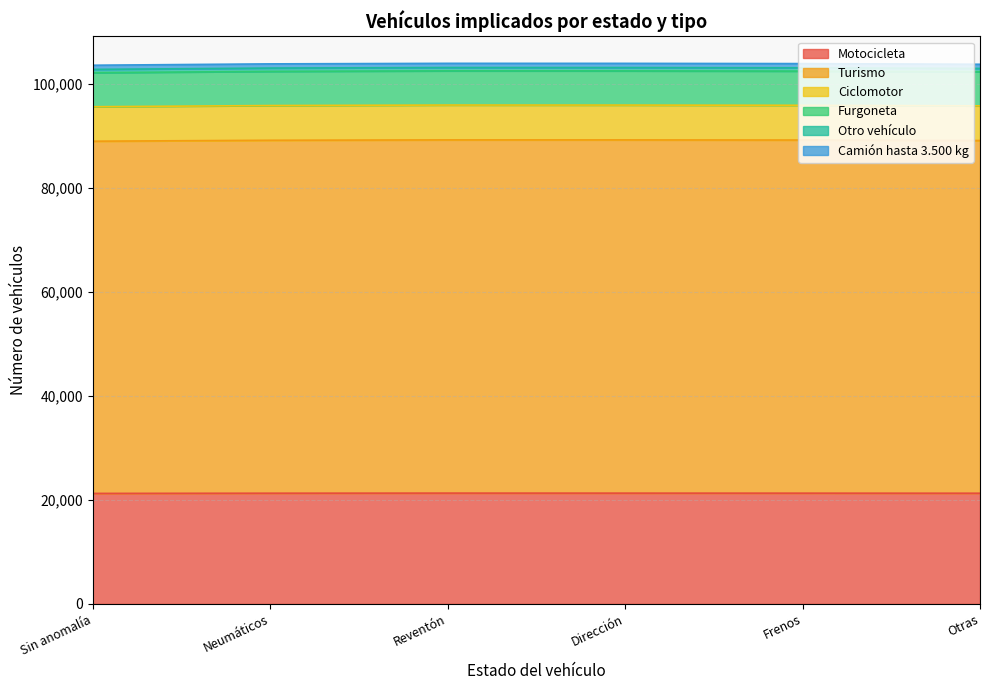

Is it true that Motocicleta equals 4399 at Dirección?

False